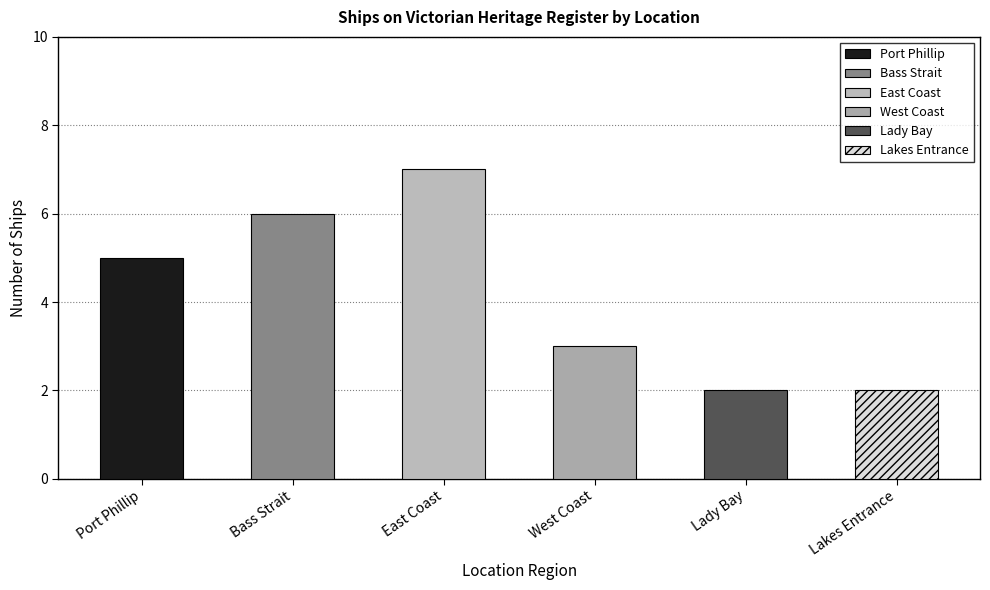

Which has a higher value, Lakes Entrance or West Coast?

West Coast